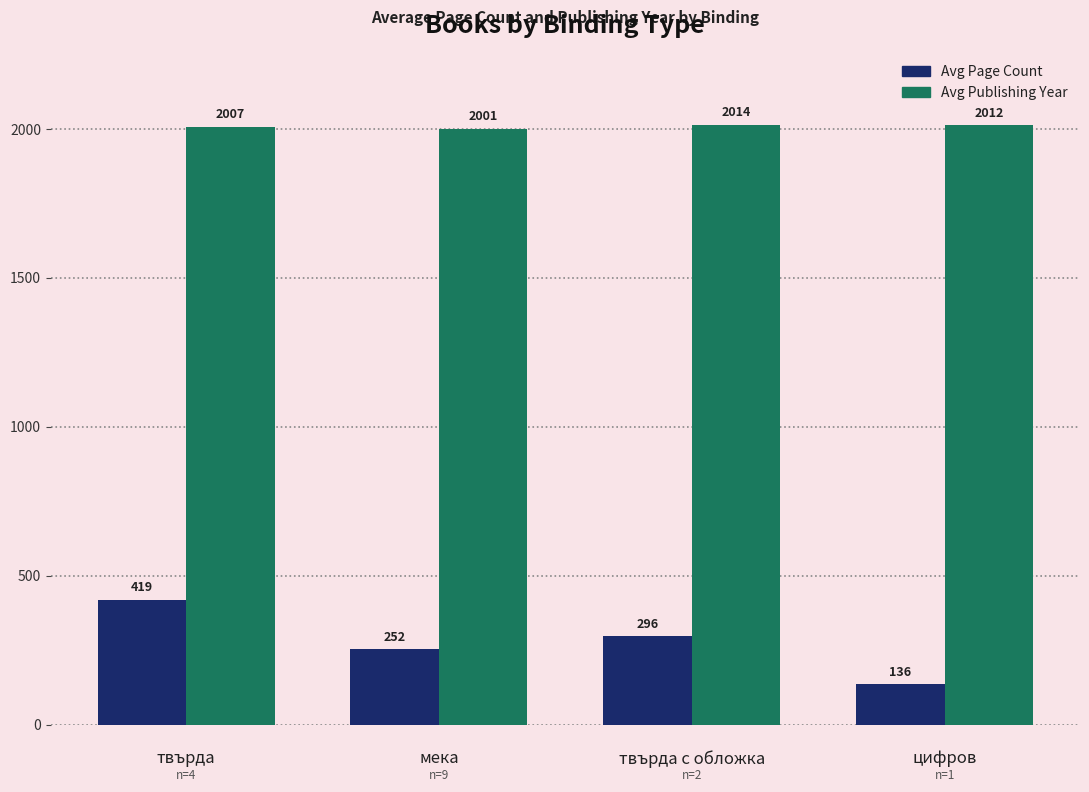

Rank the series by their maximum value, from lowest to highest.

Avg Page Count, Avg Publishing Year